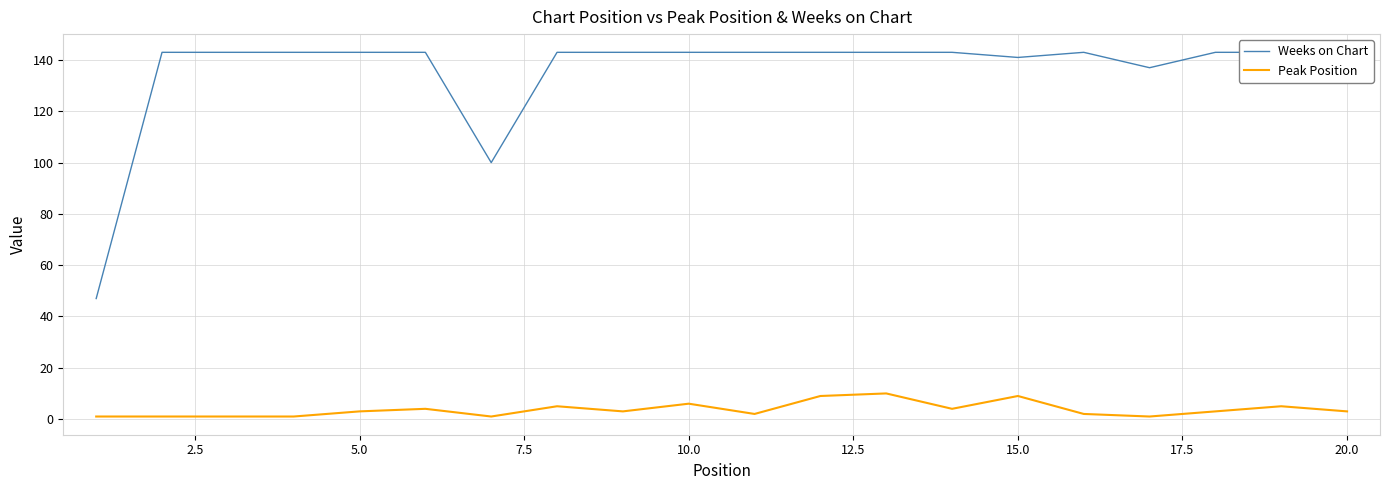

Is it true that Peak Position equals 1 at 10.0?

False